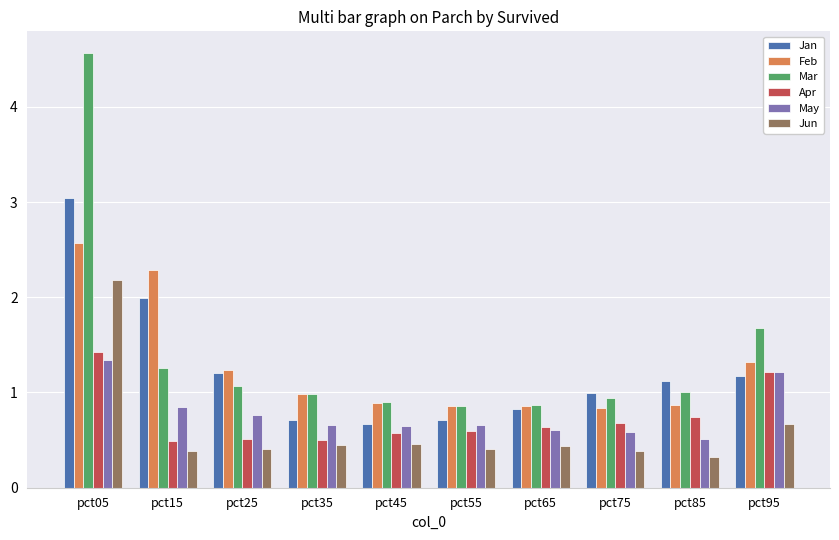

Where does the Mar series first go above 1?

pct05